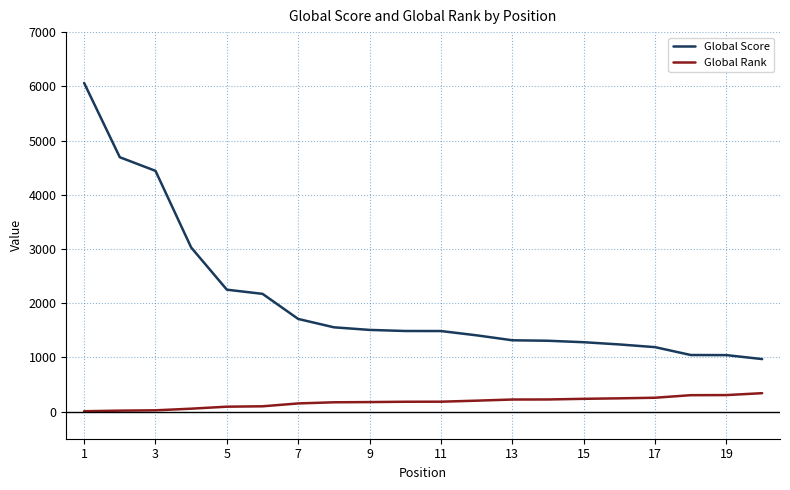

True or false: Global Rank and Global Score intersect in this chart.

False